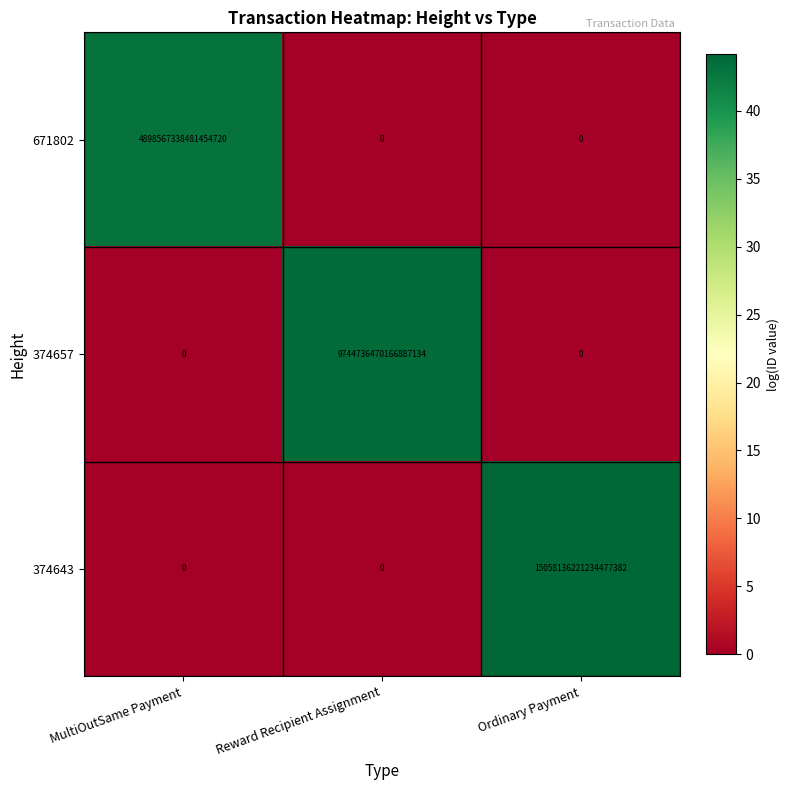

Which series has the widest spread of values?

374643